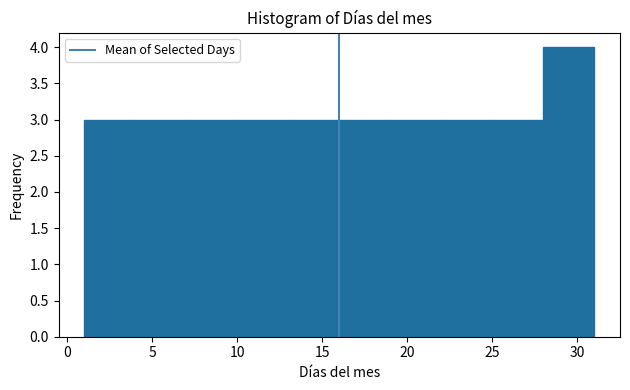

How tall is the bar that spans 13 to 16 on the x-axis? The values are not printed on the chart, so give them approximately, as read against the axis.

3